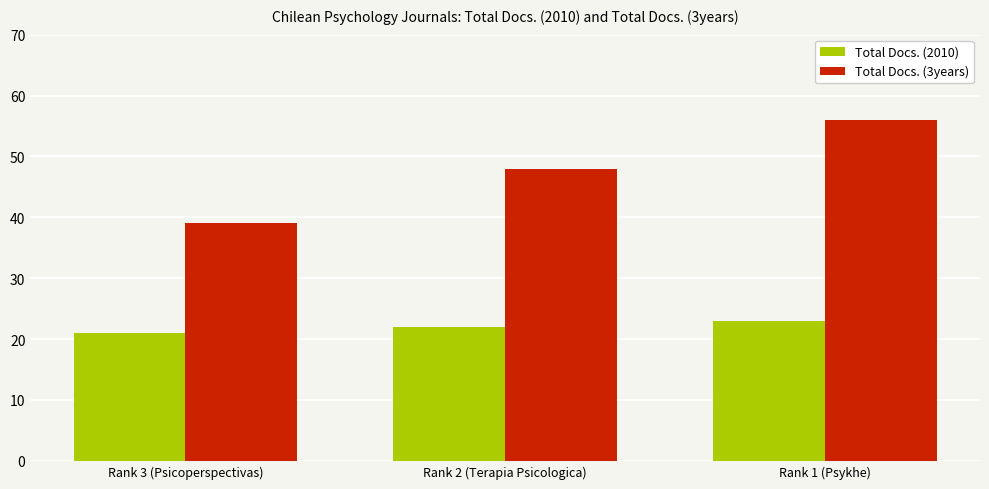

Which series has the largest total across all categories?

Total Docs. (3years)